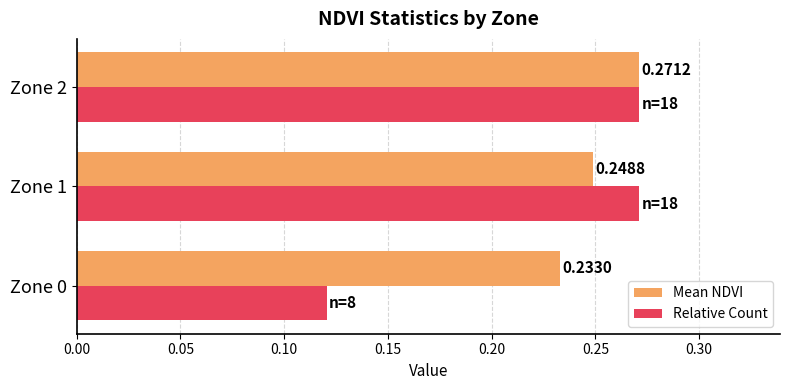

At which label does Mean NDVI reach its peak?

Zone 2